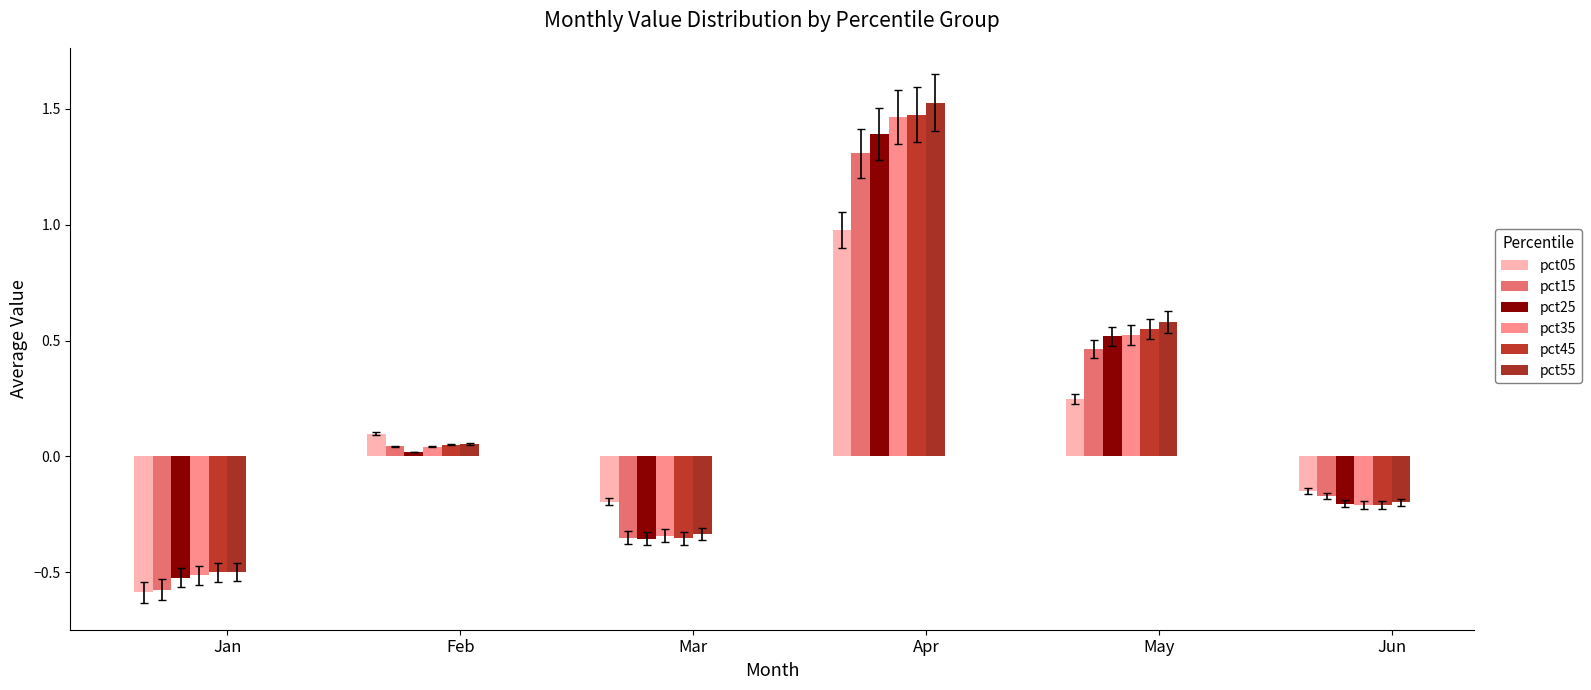

Reading right to left, transcribe all the data shown in this chart.

pct05: -0.1	0.2	1.0	-0.2	0.1	-0.6
pct15: -0.2	0.5	1.3	-0.4	0.0	-0.6
pct25: -0.2	0.5	1.4	-0.4	0.0	-0.5
pct35: -0.2	0.5	1.5	-0.3	0.0	-0.5
pct45: -0.2	0.6	1.5	-0.4	0.1	-0.5
pct55: -0.2	0.6	1.5	-0.3	0.1	-0.5